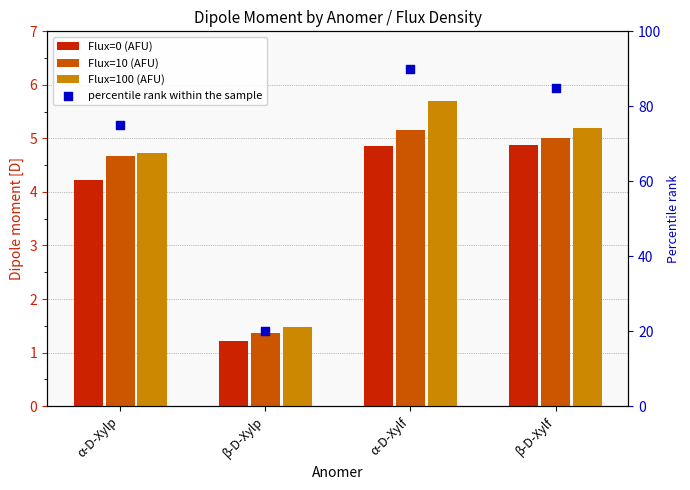

At which category is the sum across all series the highest?

α-D-Xylf